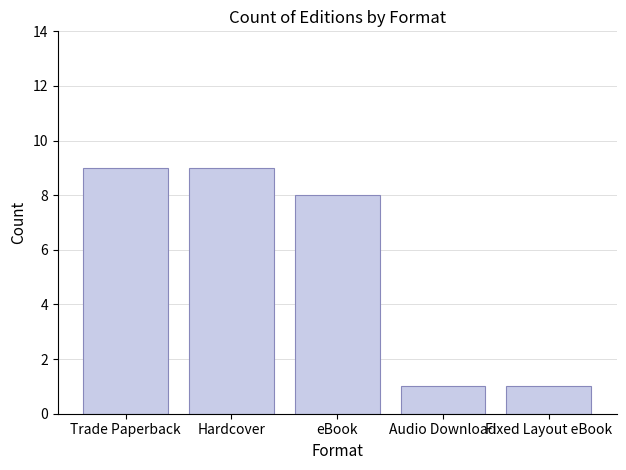

What is the maximum value shown in the chart?

9